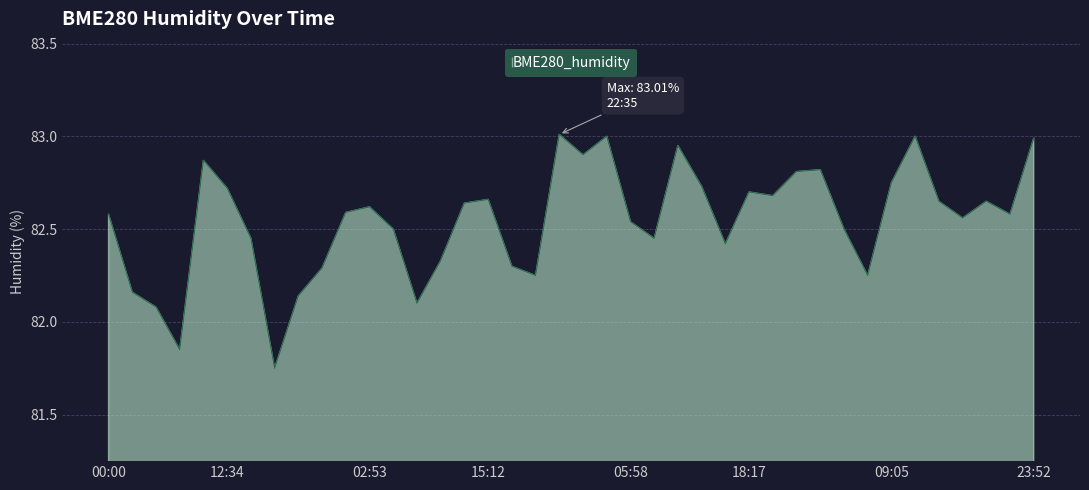

How many lines are shown in the chart?

1